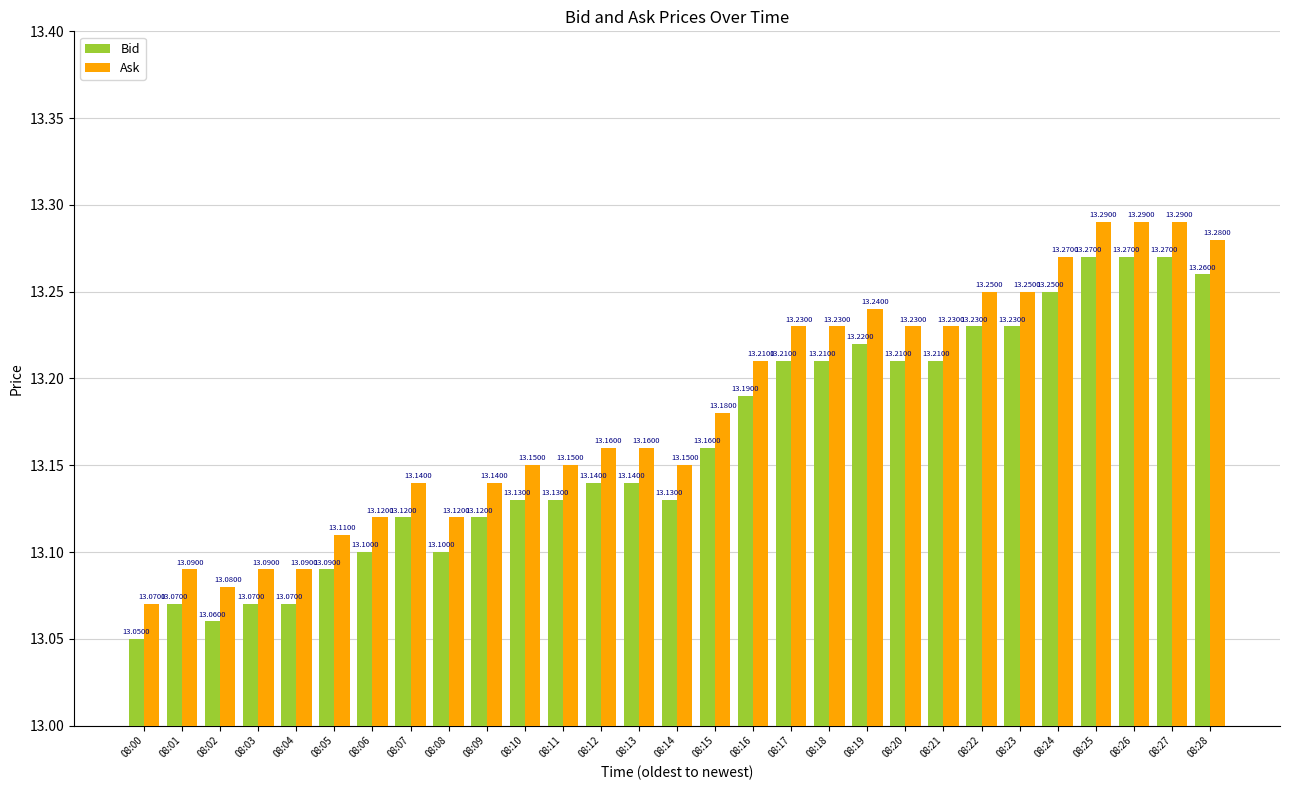

What is the sum of the Bid values at 08:03 and 08:23?

26.3